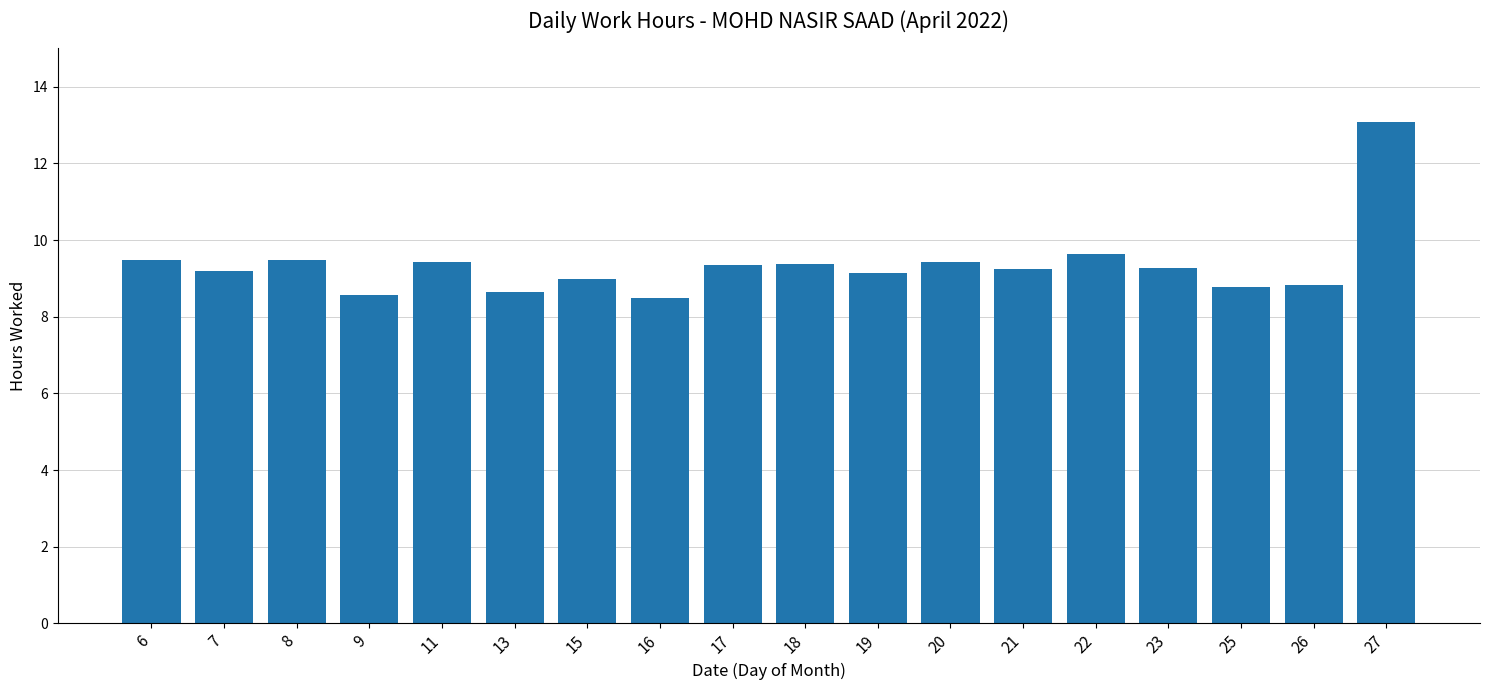

What is the maximum value shown in the chart?

13.1